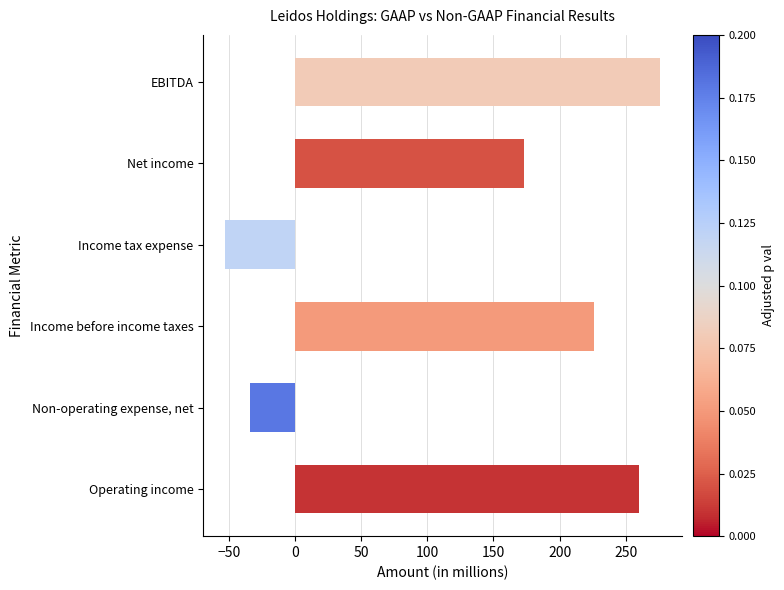

Which has a higher value, Net income or Income before income taxes?

Income before income taxes